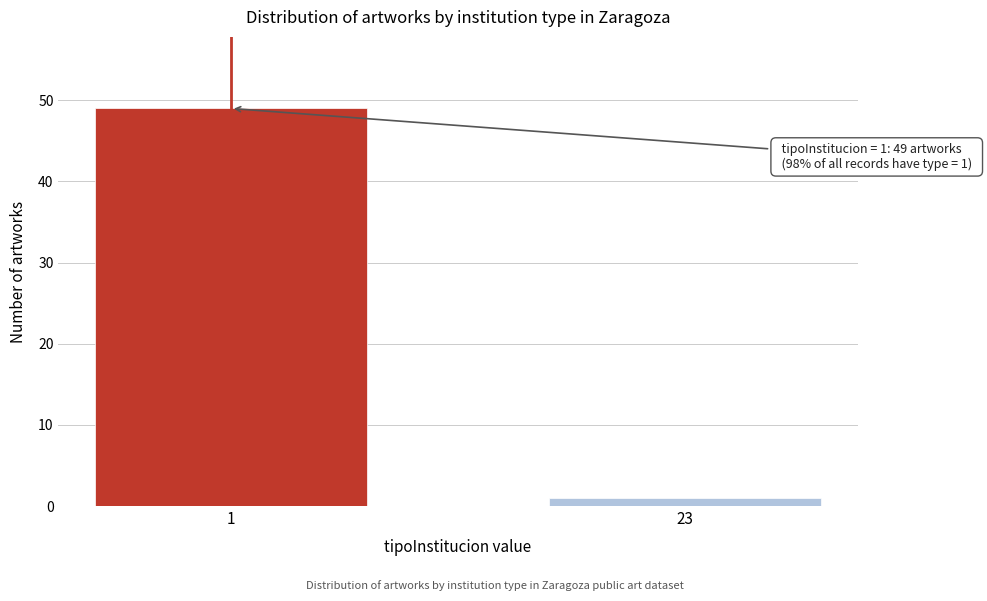

Reading left to right, extract all data points from this chart.

1=49	23=1